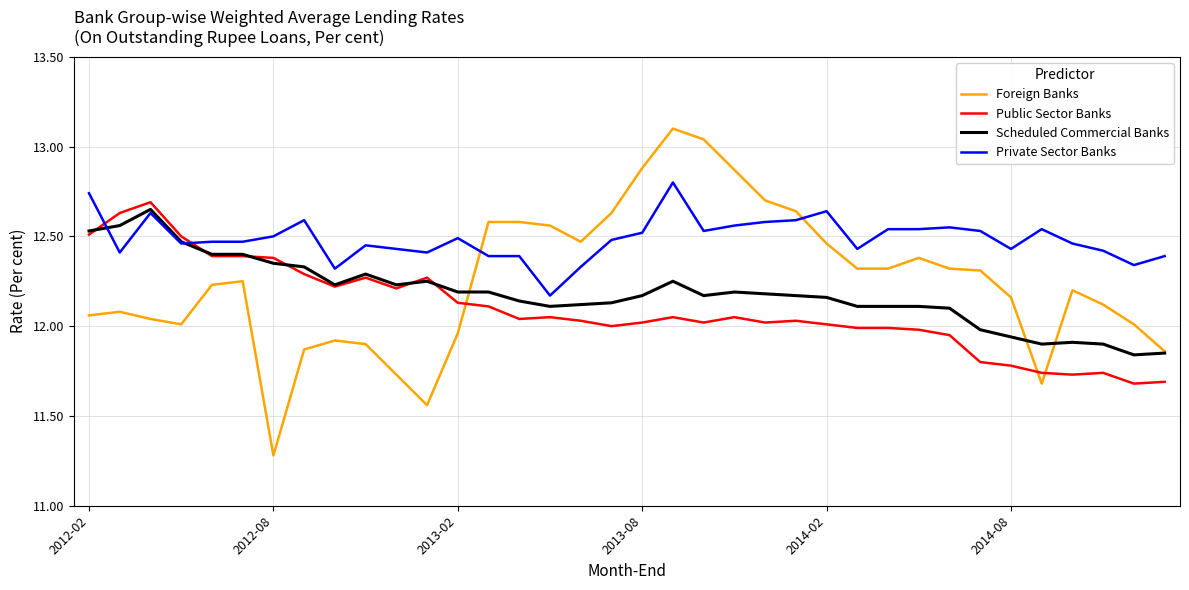

List the series in order of their overall mean, highest first.

Private Sector Banks, Foreign Banks, Scheduled Commercial Banks, Public Sector Banks